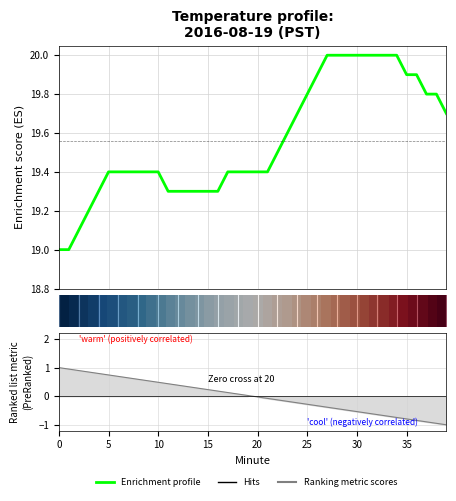

Reading left to right, list all the values displayed in this chart.

19.0	19.0	19.1	19.2	19.3	19.4	19.4	19.4	19.4	19.4	19.4	19.3	19.3	19.3	19.3	19.3	19.3	19.4	19.4	19.4	19.4	19.4	19.5	19.6	19.7	19.8	19.9	20.0	20.0	20.0	20.0	20.0	20.0	20.0	20.0	19.9	19.9	19.8	19.8	19.7